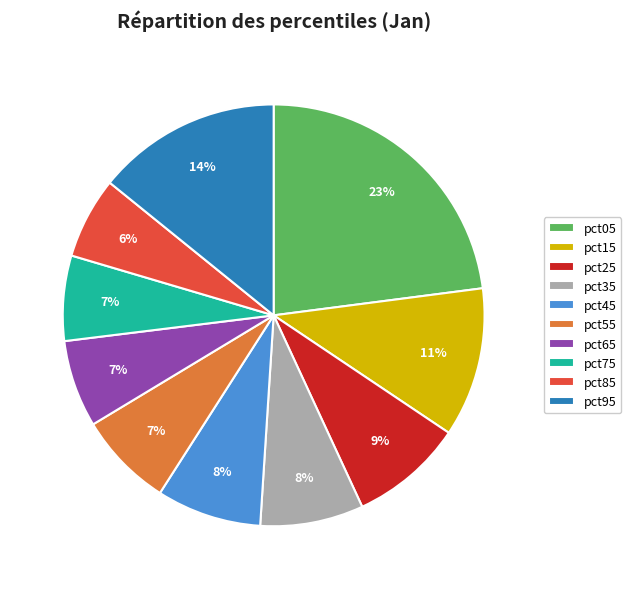

Which category has the biggest portion of the pie?

pct05